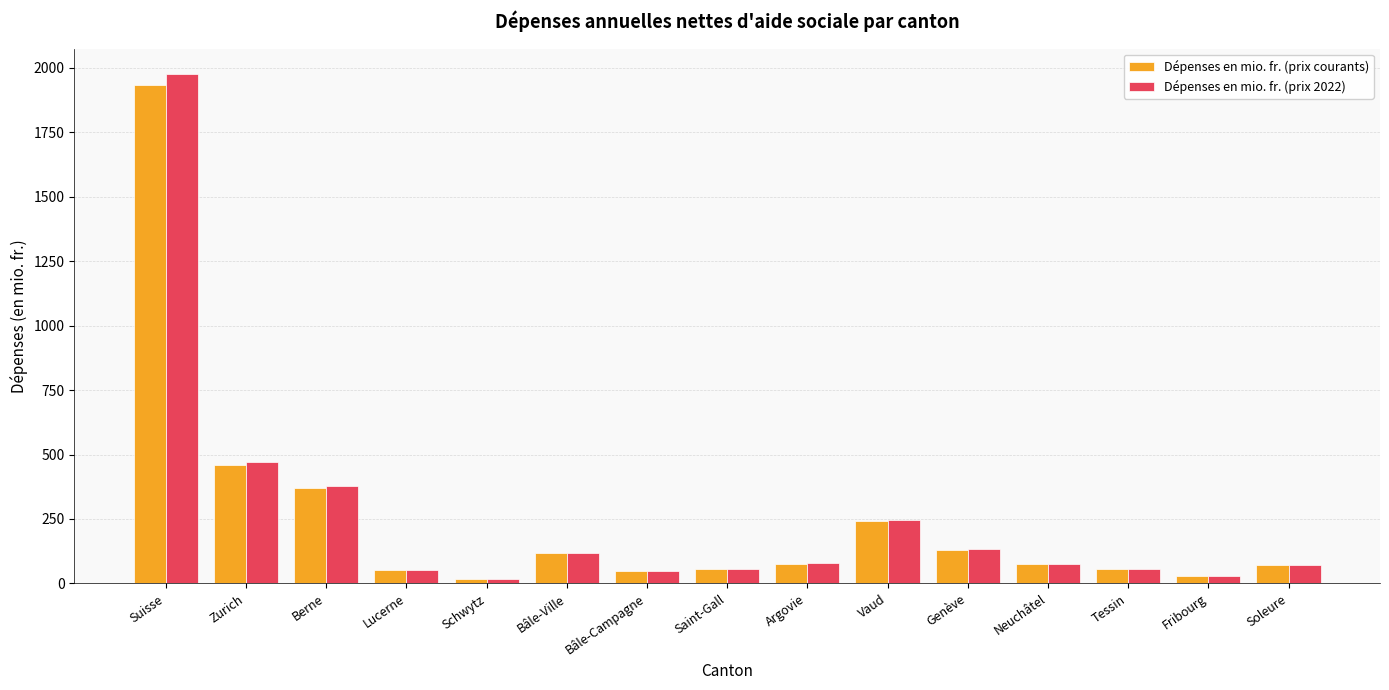

What is the total value across all series at Vaud?

488.6